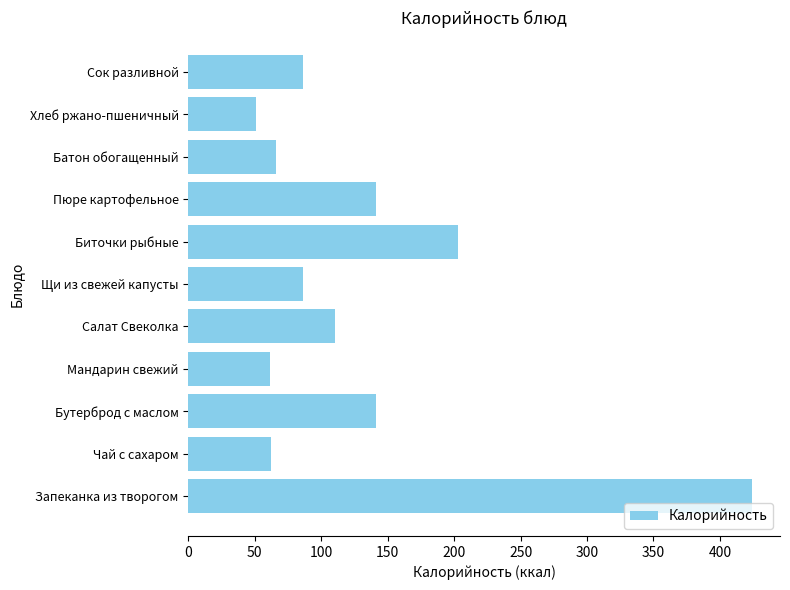

Is it true that the value at Хлеб ржано-пшеничный is 17.7?

False